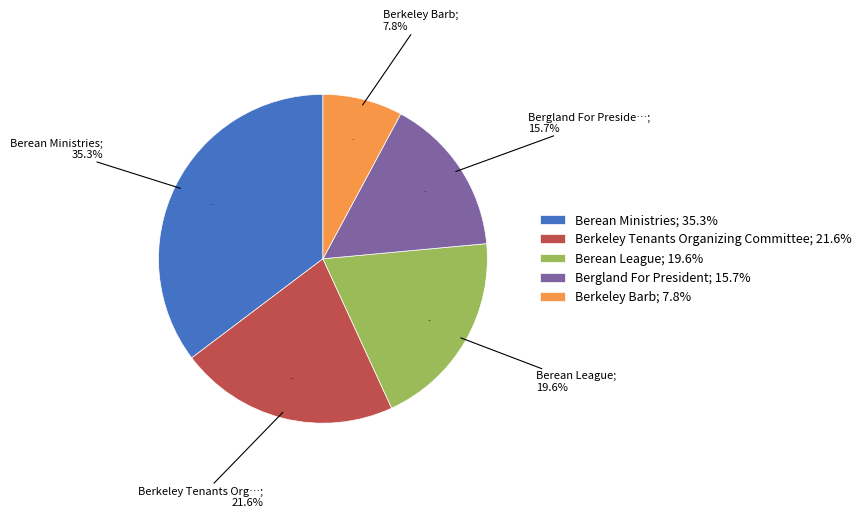

The Berean League slice represents 11% of the pie. True or false?

False